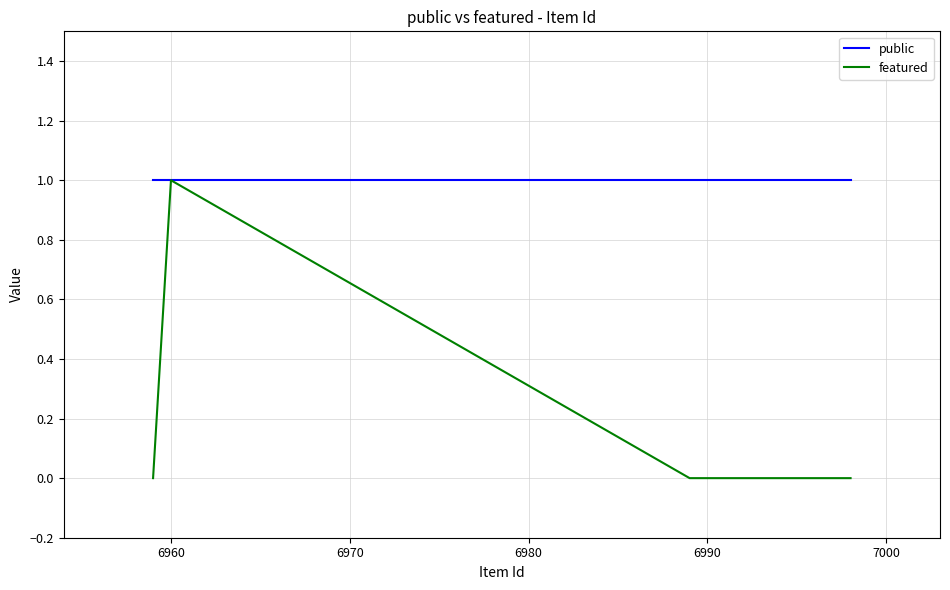

Reading right to left, transcribe all the data shown in this chart.

public: 1	1	1	1	1	1	1	1	1	1	1	1
featured: 0	1	0	0	0	0	0	0	0	0	0	0